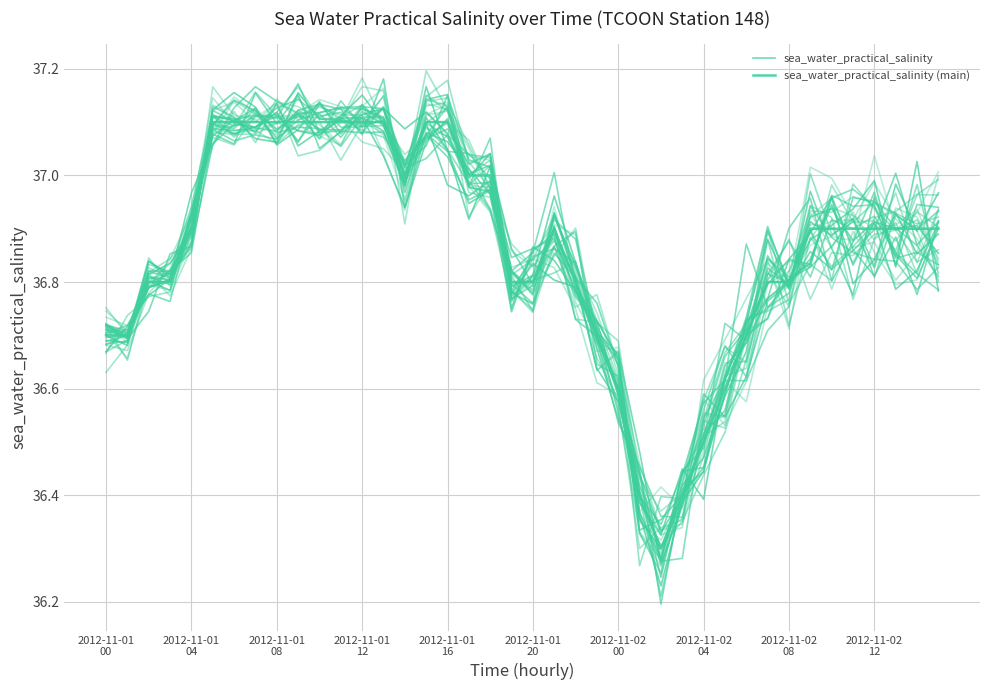

True or false: sea_water_practical_salinity (main) has more than 2 points higher than both neighbors.

False